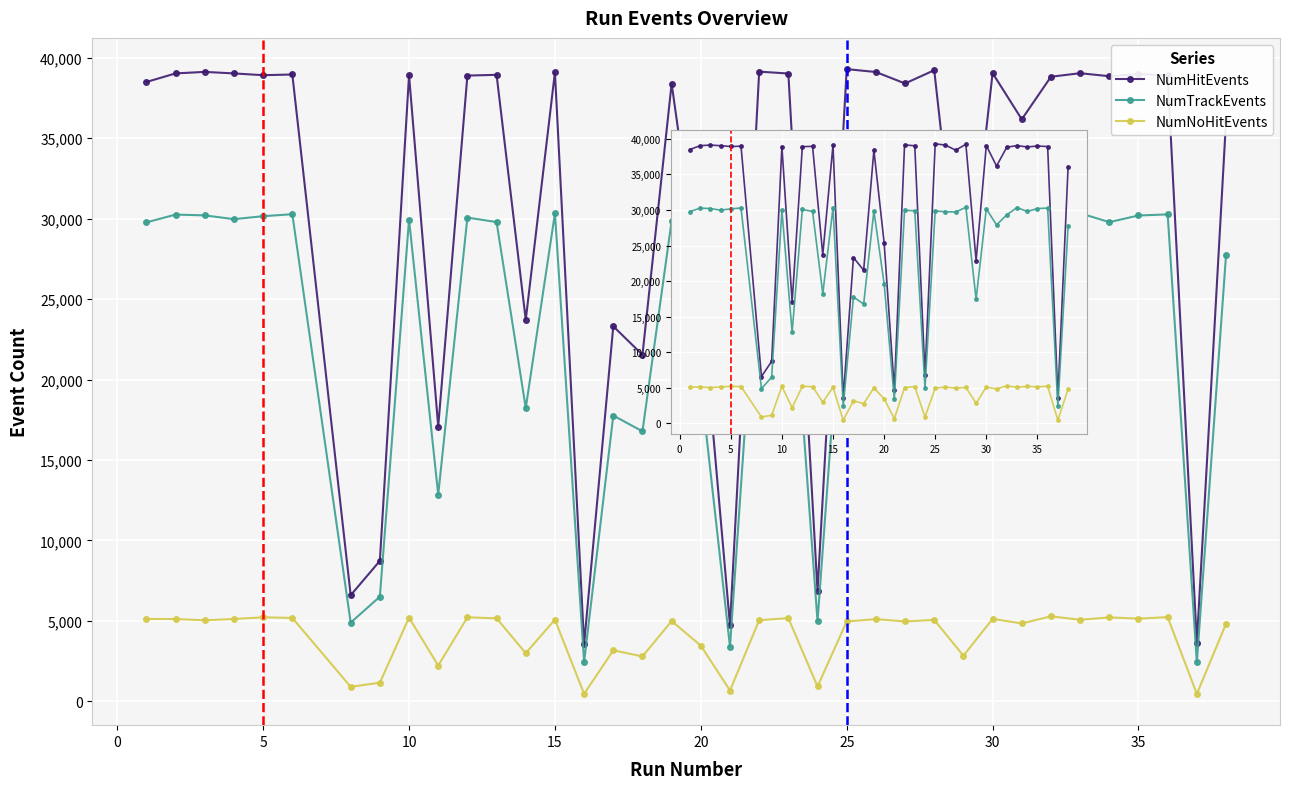

Count the number of data series in this chart.

3